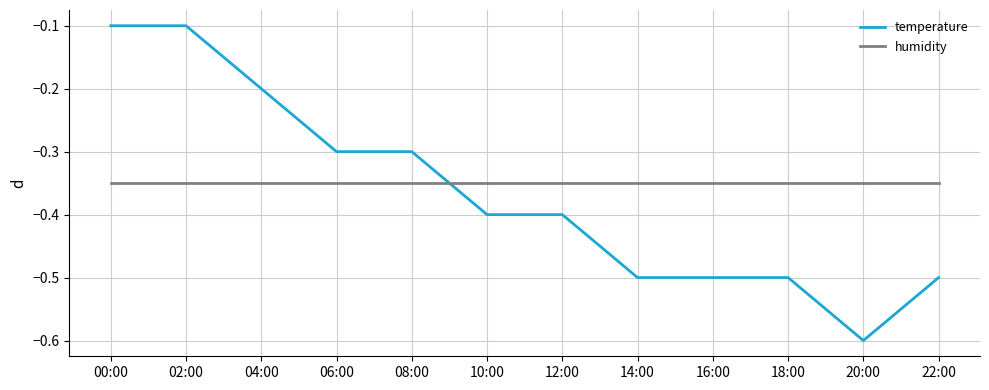

Which series changed the most between 08:00 and 22:00?

temperature